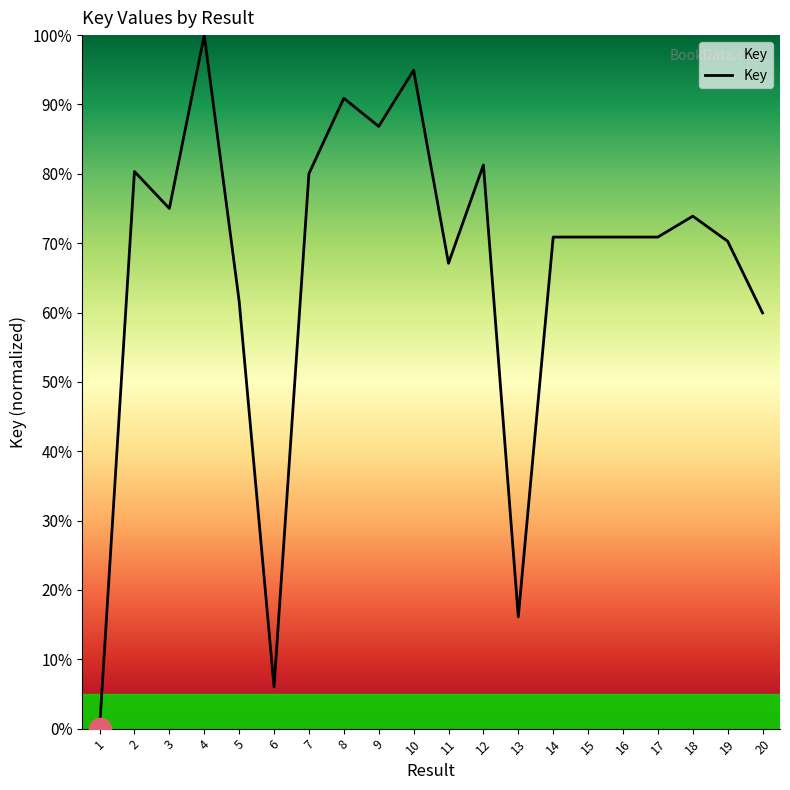

What is the greatest value displayed?

100.0